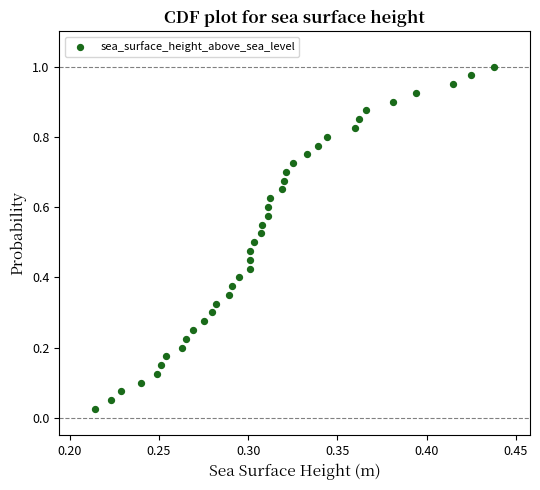

Count the number of points in this scatter plot.

40